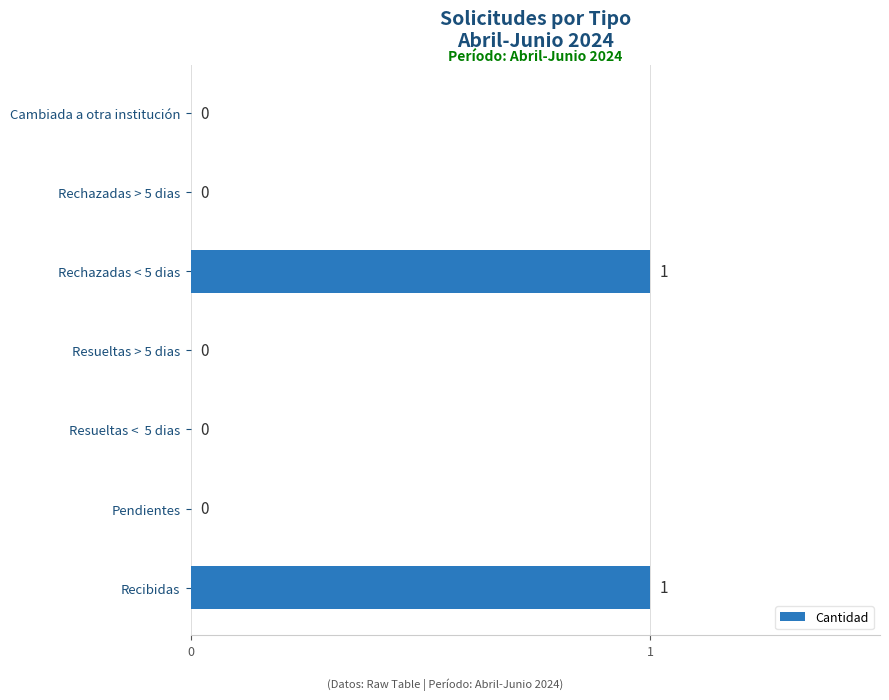

How many data points are above 0?

2